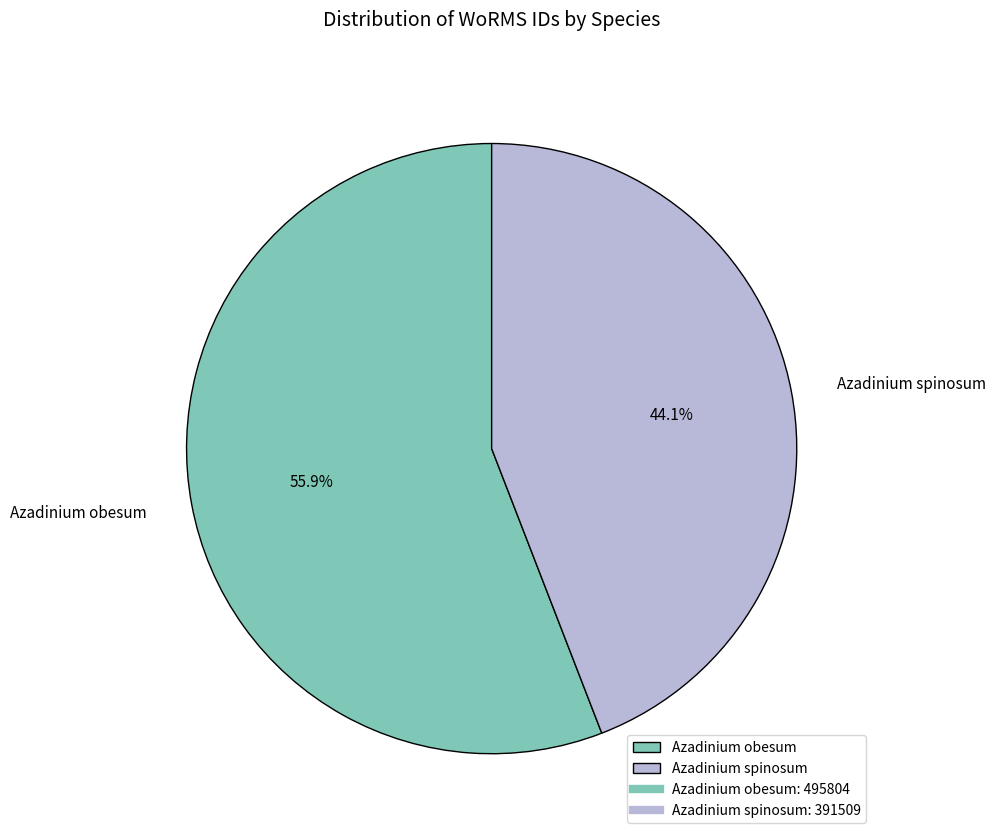

Combined, do Azadinium spinosum and Azadinium obesum account for over 50%?

Yes